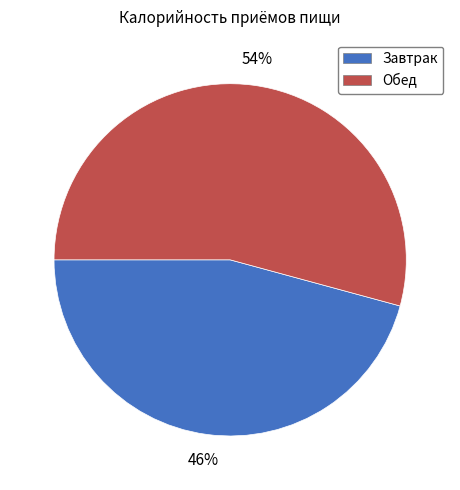

True or false: Обед accounts for 54% of the total.

True